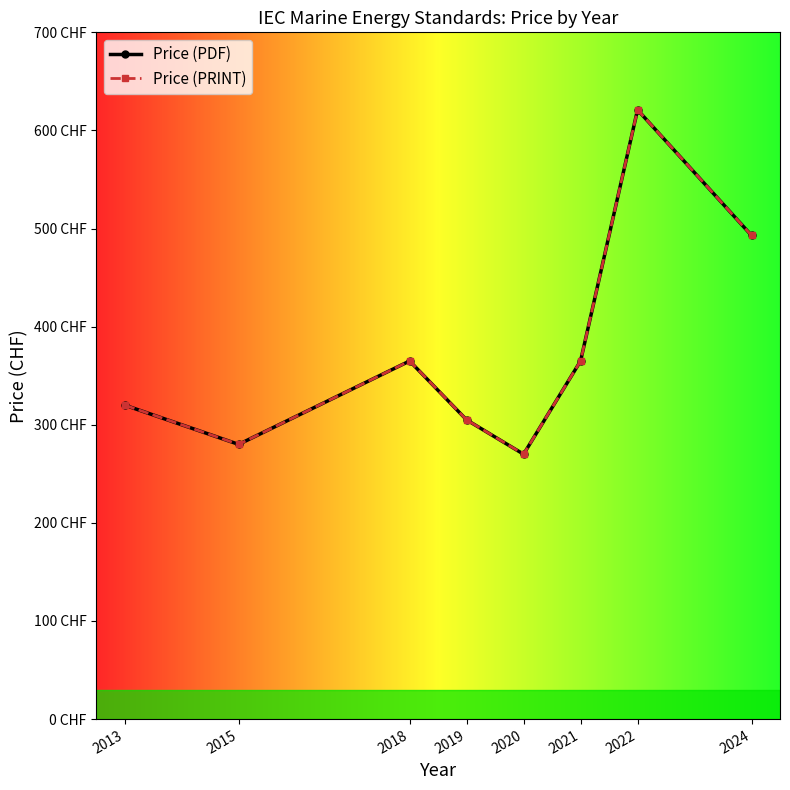

Where is Price (PRINT) nearest to the value 445?

2024